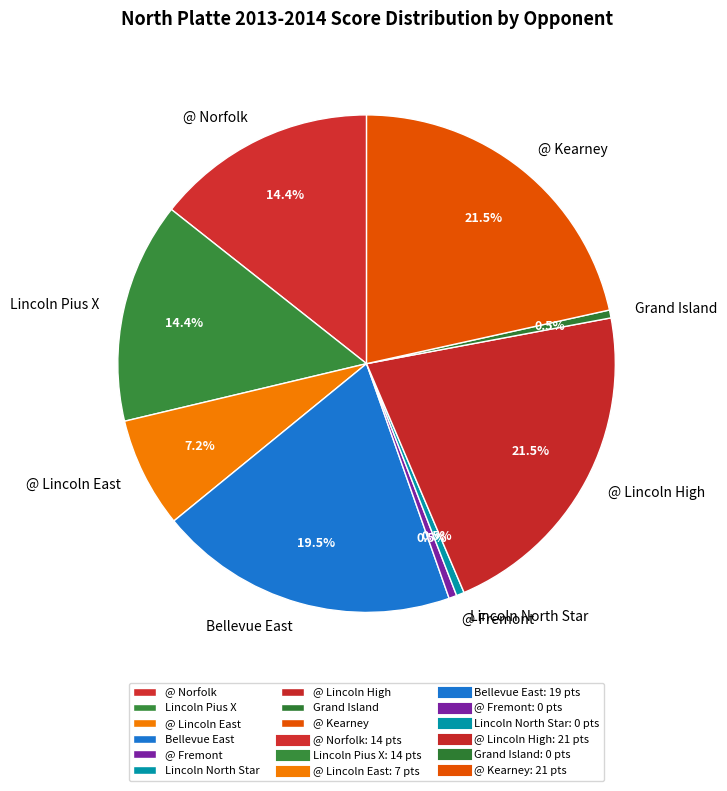

What percentage is NOT represented by Lincoln Pius X?

85.6%